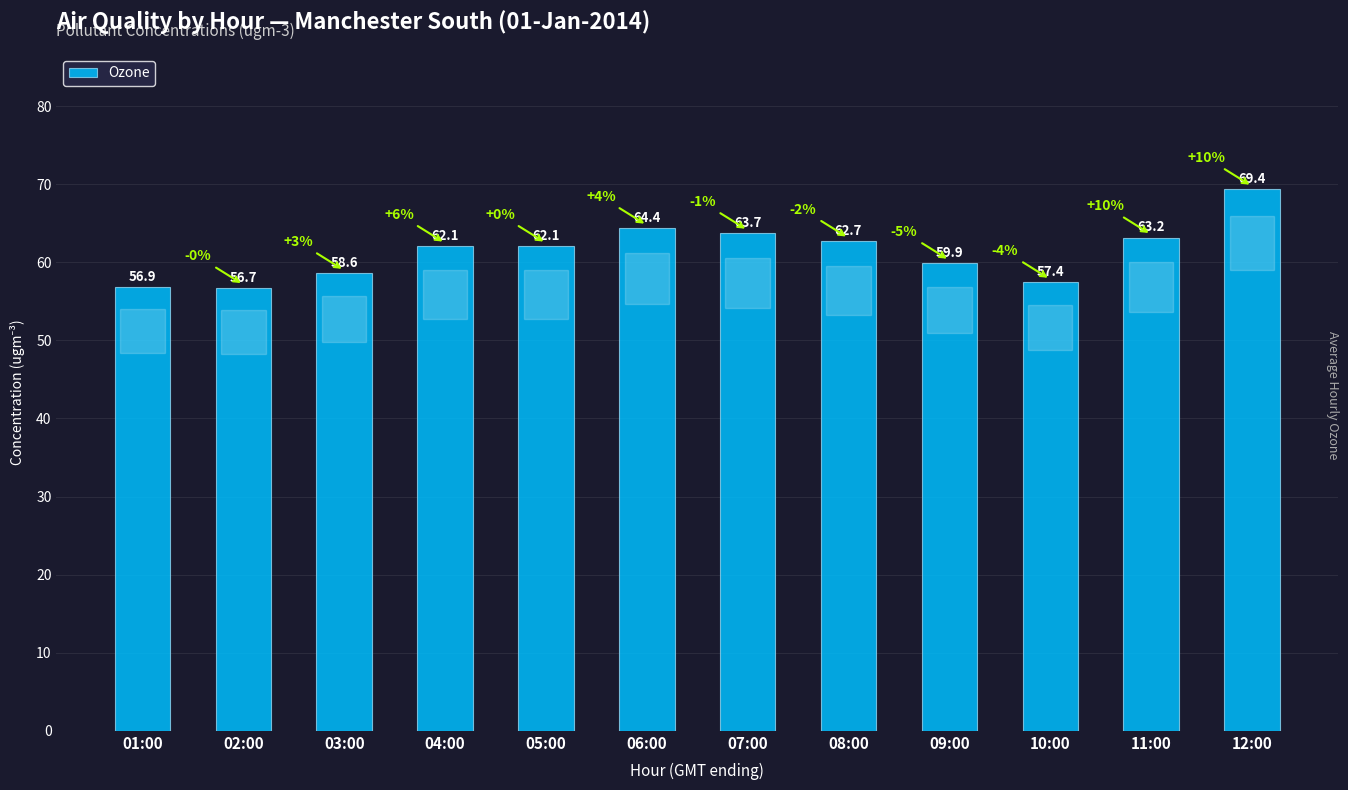

At which label does the data first exceed 62?

04:00